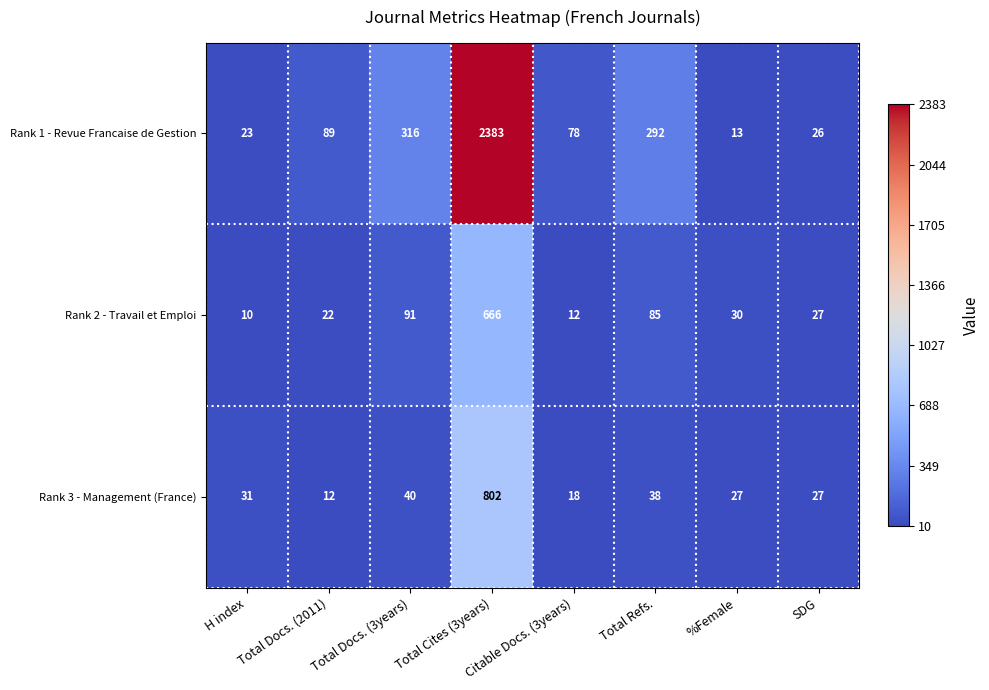

What is the approximate value of Rank 2 - Travail et Emploi at Total Refs.?

85